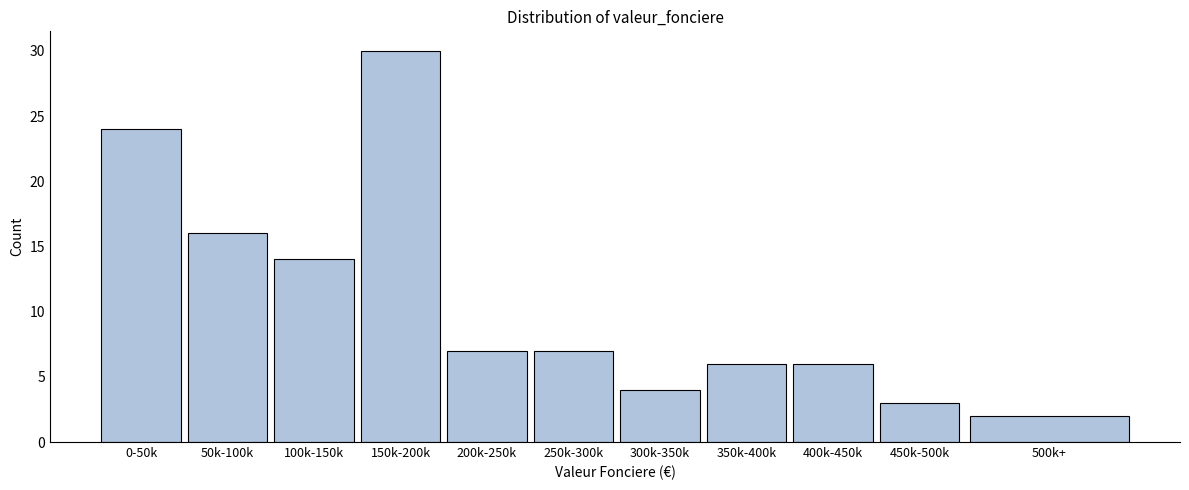

Reading left to right, extract all data points from this chart.

0-50k=24	50k-100k=16	100k-150k=14	150k-200k=30	200k-250k=7	250k-300k=7	300k-350k=4	350k-400k=6	400k-450k=6	450k-500k=3	500k+=2